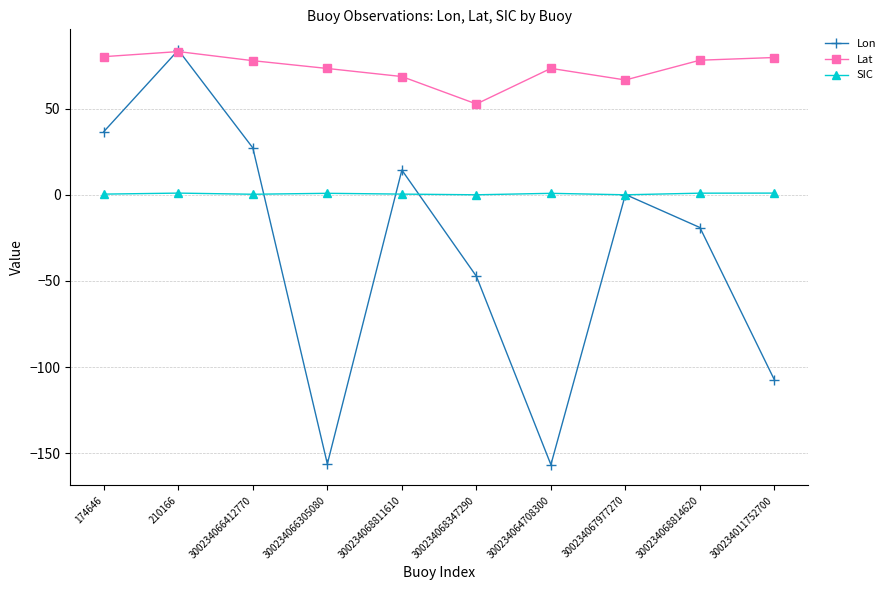

Is the value of Lon at 300234068814620 greater than the value of Lat at 300234066412770?

No